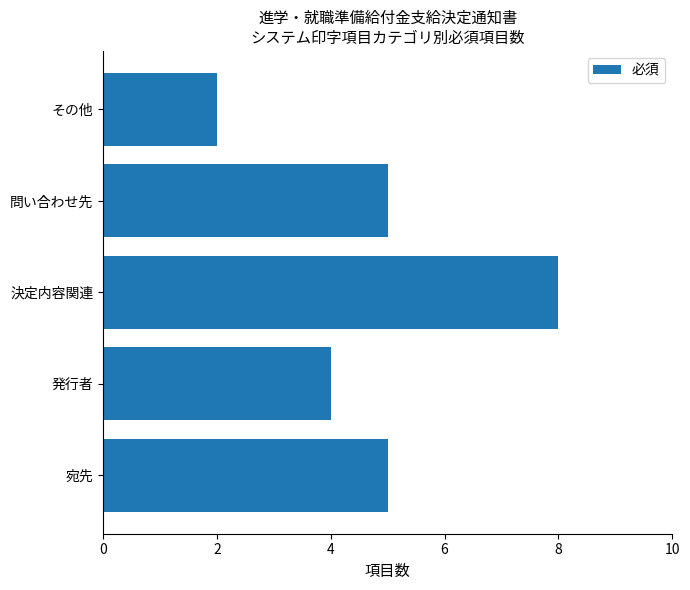

What is the change in value from 決定内容関連 to 問い合わせ先?

-3